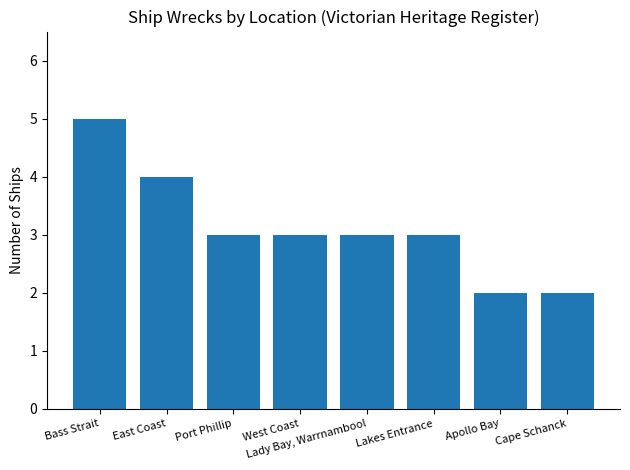

Reading left to right, what are all the values shown in this chart?

5	4	3	3	3	3	2	2